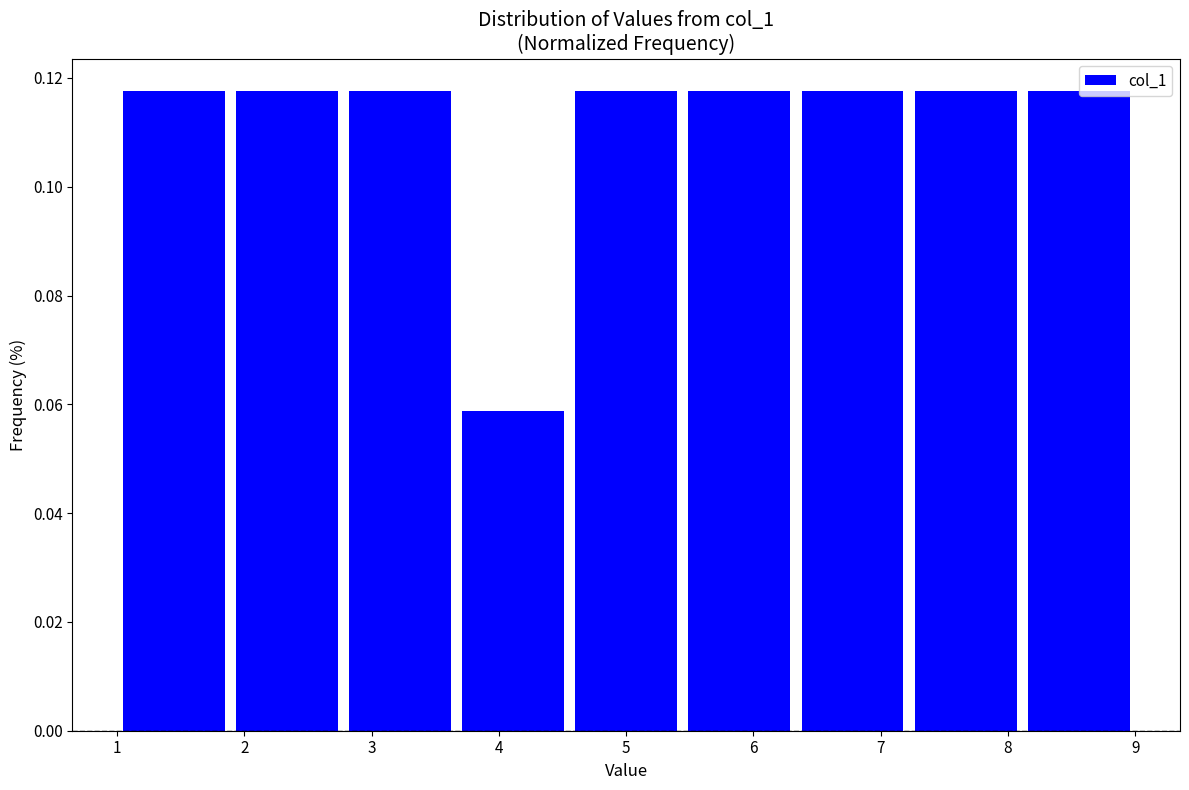

Reading left to right, list every bar in this chart as the range it spans on the x-axis followed by its height. Neither the bar edges nor the heights are printed on the chart, so give them approximately, as read against the axes.

1.0 to 1.9: 0.118
1.9 to 2.8: 0.118
2.8 to 3.7: 0.118
3.7 to 4.6: 0.058
4.6 to 5.4: 0.118
5.4 to 6.3: 0.118
6.3 to 7.2: 0.118
7.2 to 8.1: 0.118
8.1 to 9.0: 0.118